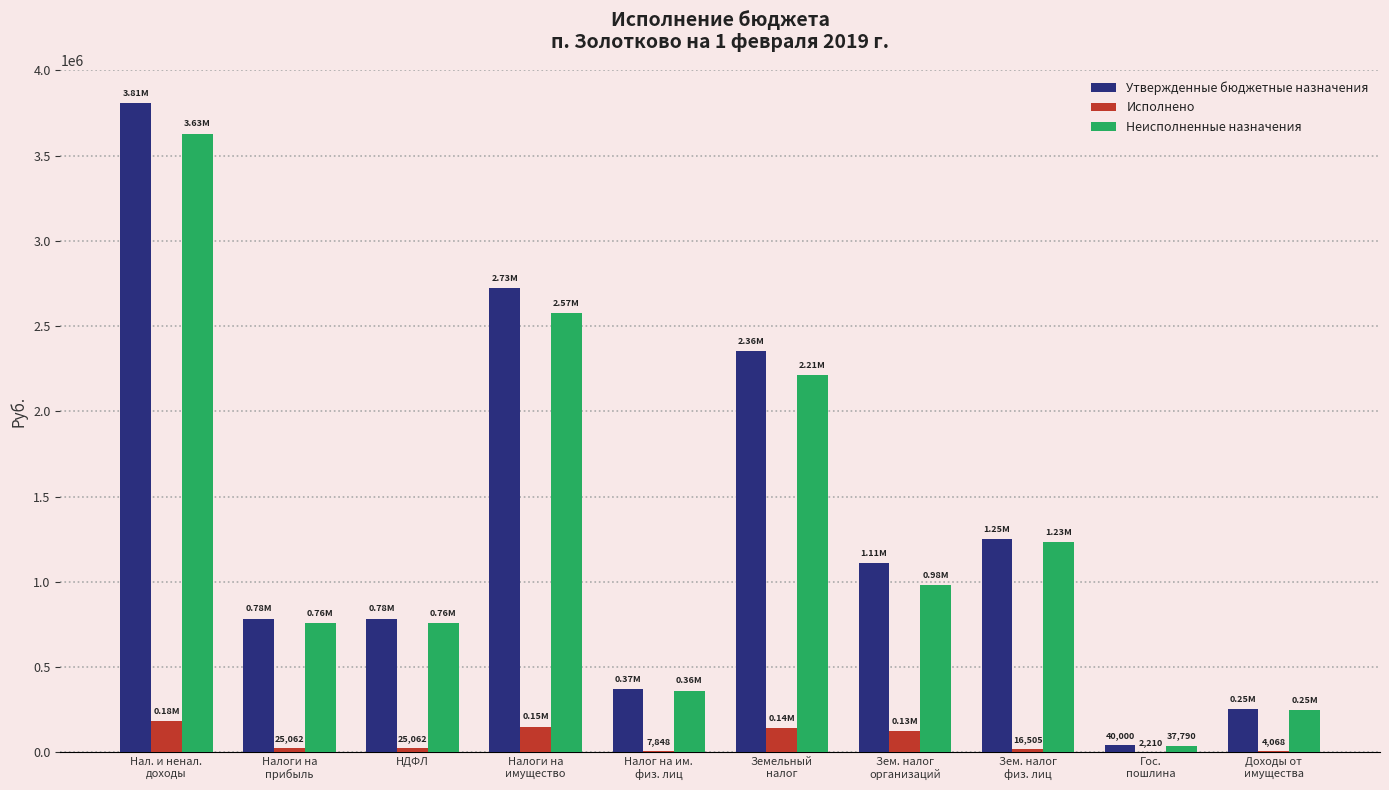

At which label does Неисполненные назначения first exceed 982201?

Нал. и ненал.
доходы